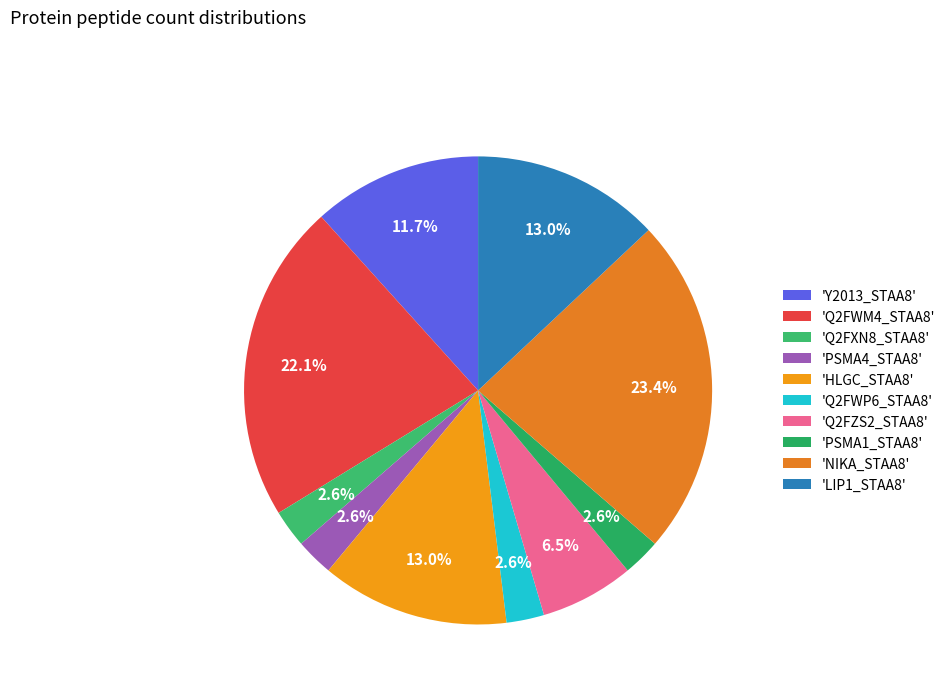

How many segments does this pie chart have?

10